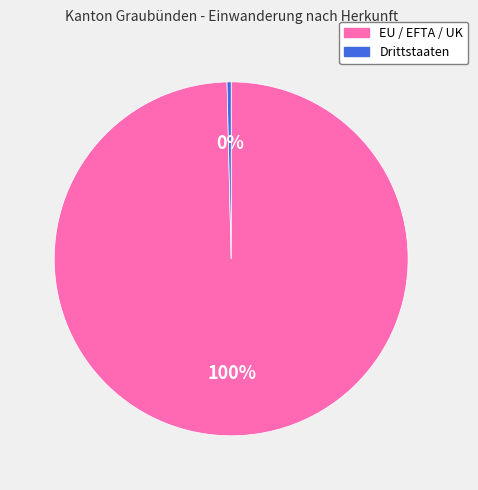

How many segments does this pie chart have?

2